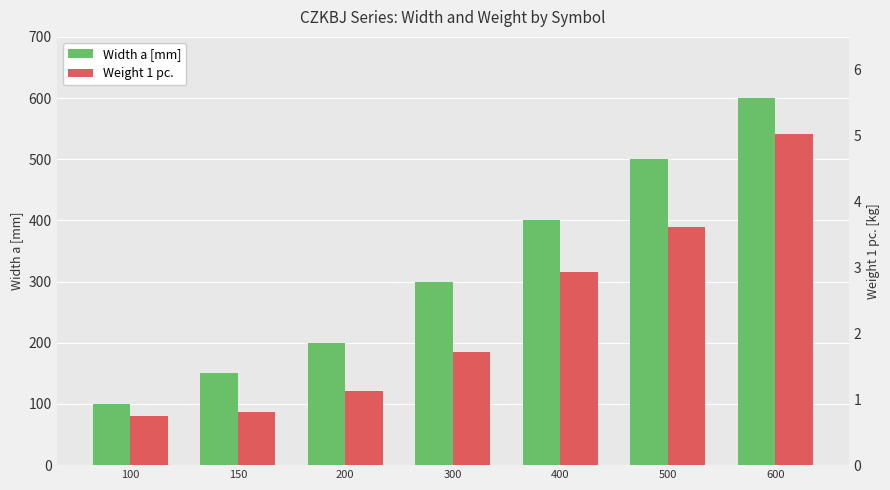

What is the difference between the maximum and minimum values in the Width a [mm] series?

500.0